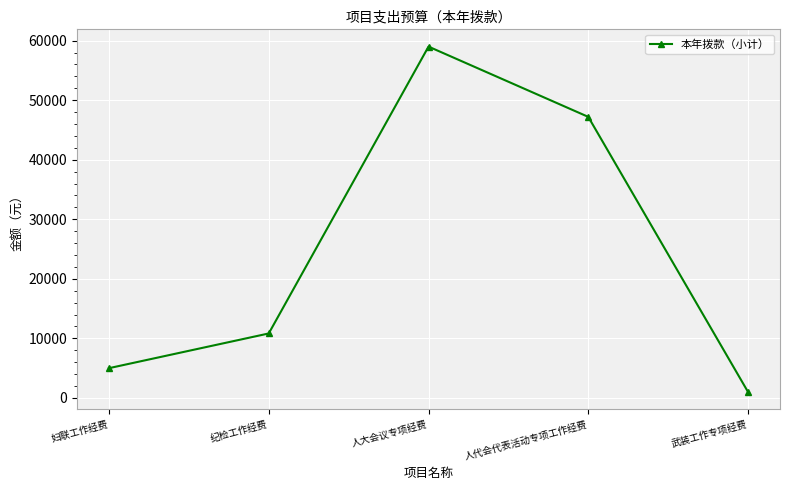

Which label corresponds to the smallest value in the chart?

武装工作专项经费